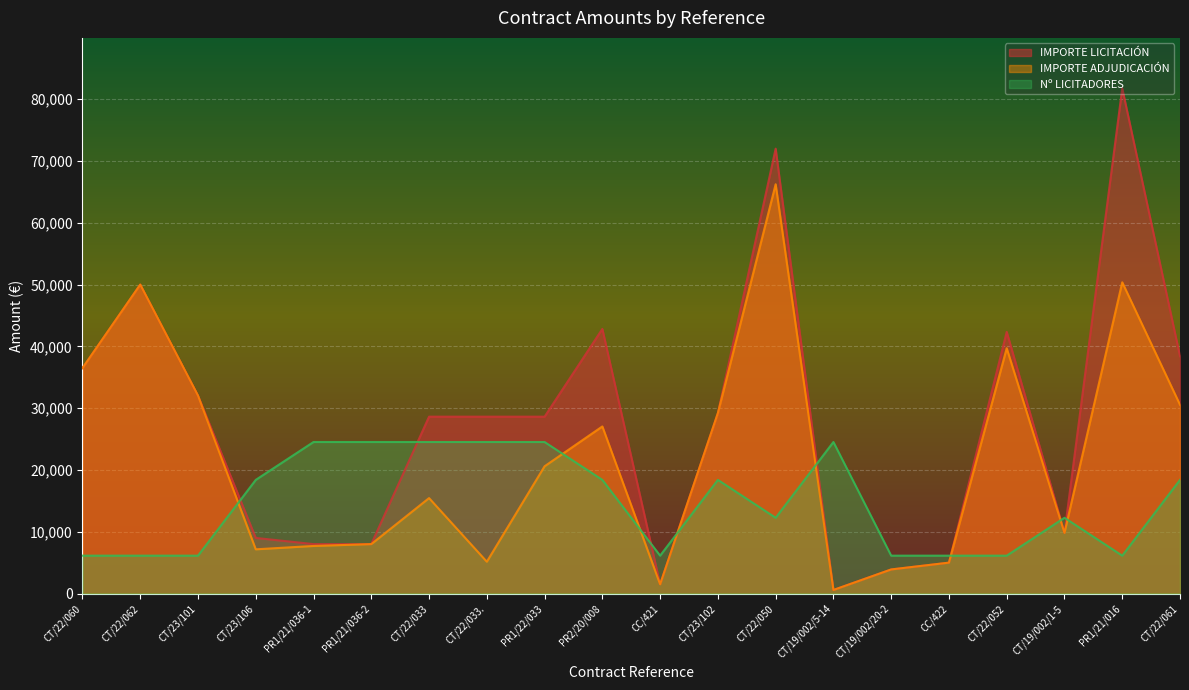

Is it true that Nº LICITADORES equals 18393.8 at CT/22/061?

True